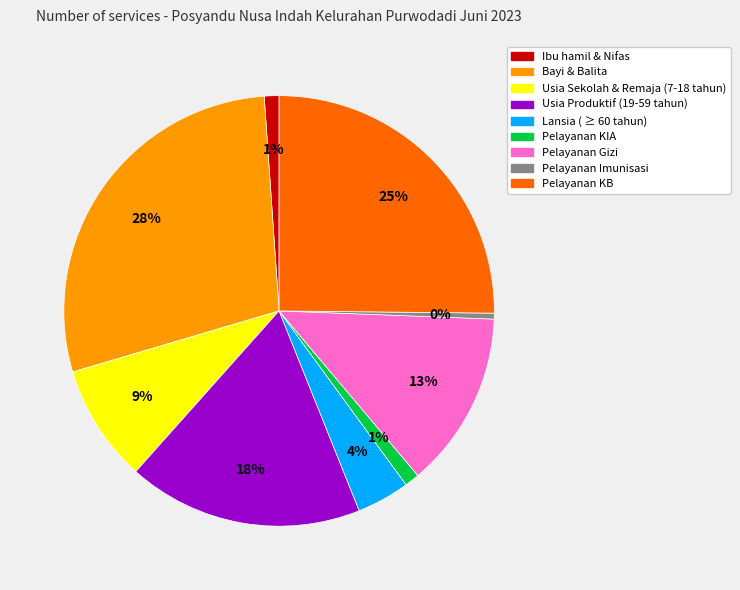

Which has a higher value, Pelayanan KIA or Pelayanan KB?

Pelayanan KB